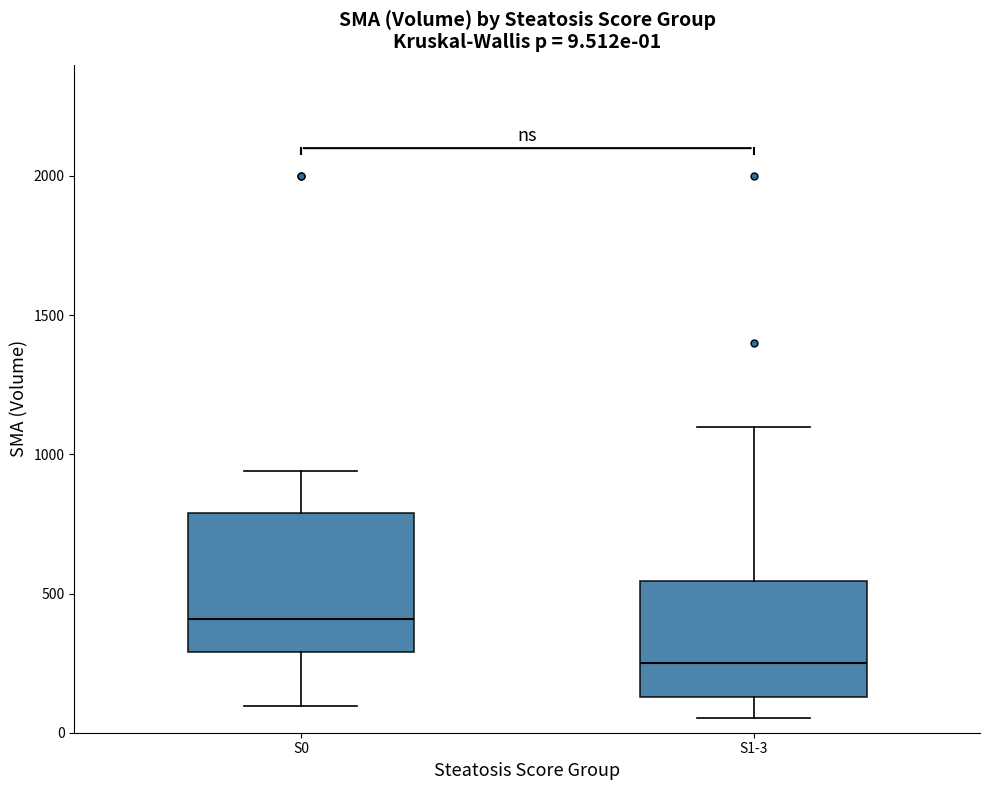

Comparing the boxes themselves (not the whiskers), which one is the tallest?

S0